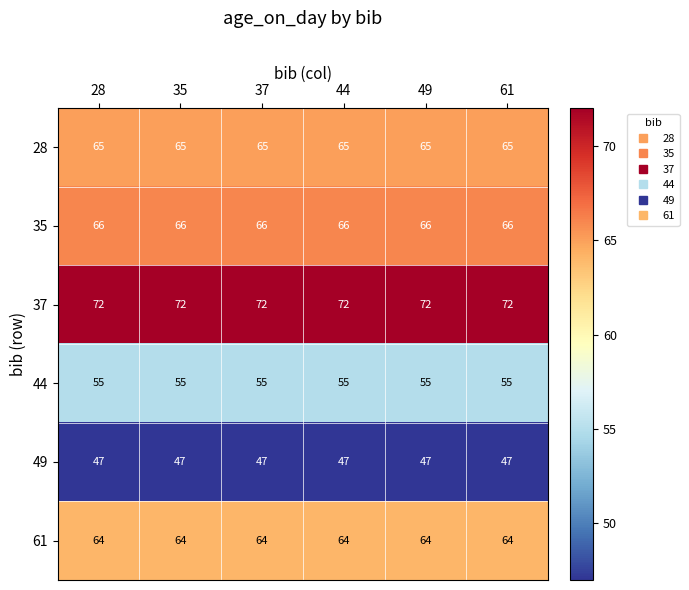

List the series in order of their peak value, highest first.

37, 35, 28, 61, 44, 49